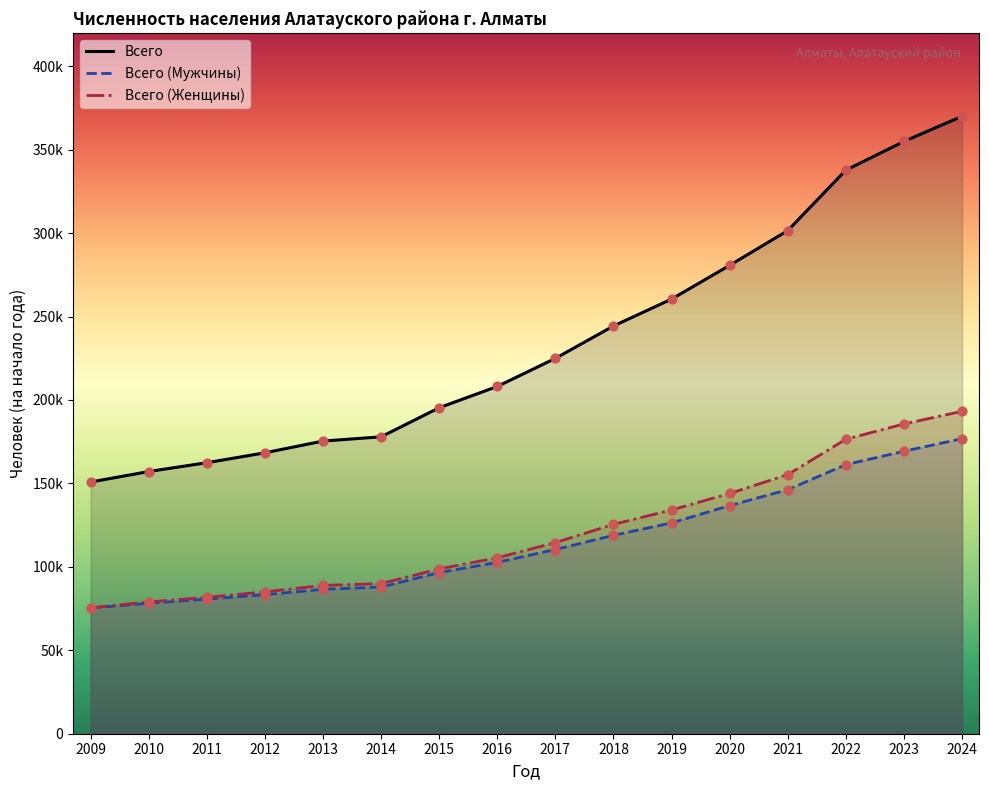

What are all the series names shown in the legend?

Всего, Всего (Мужчины), Всего (Женщины)